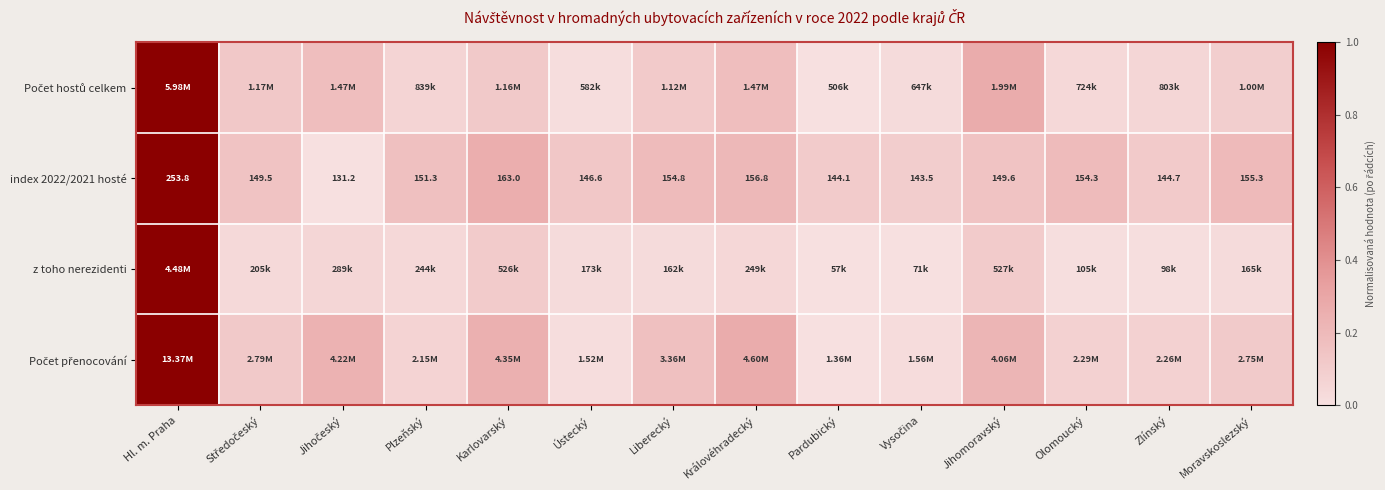

At which label is index 2022/2021 hosté closest to 192?

Karlovarský